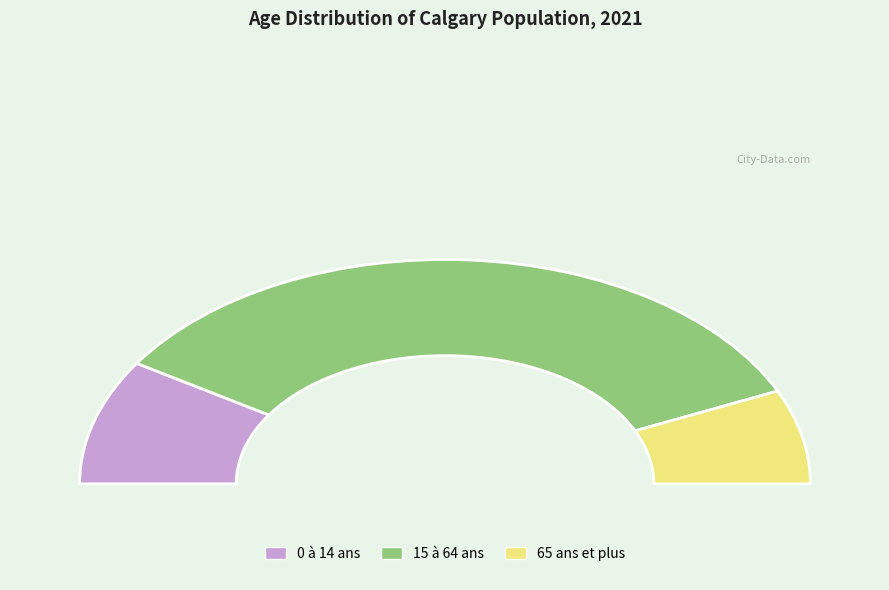

What is the change in value from 15 à 64 ans to 65 ans et plus?

-716120